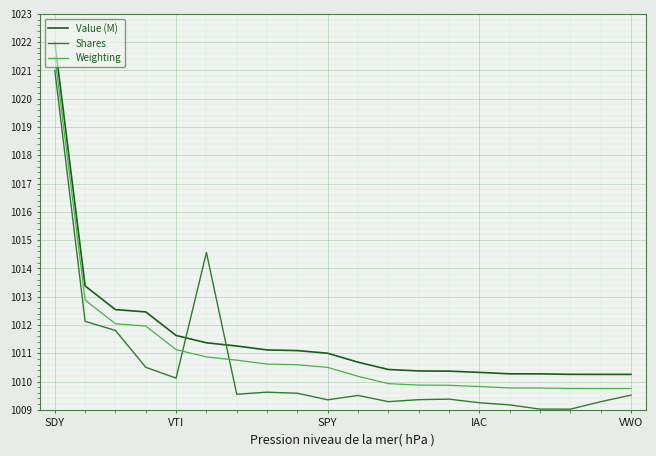

Rank the series by their maximum value, from lowest to highest.

Shares, Weighting, Value (M)